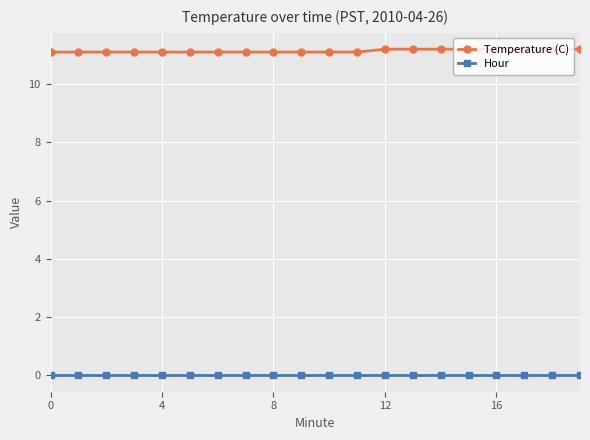

Rank the series by their maximum value, from highest to lowest.

Temperature (C), Hour